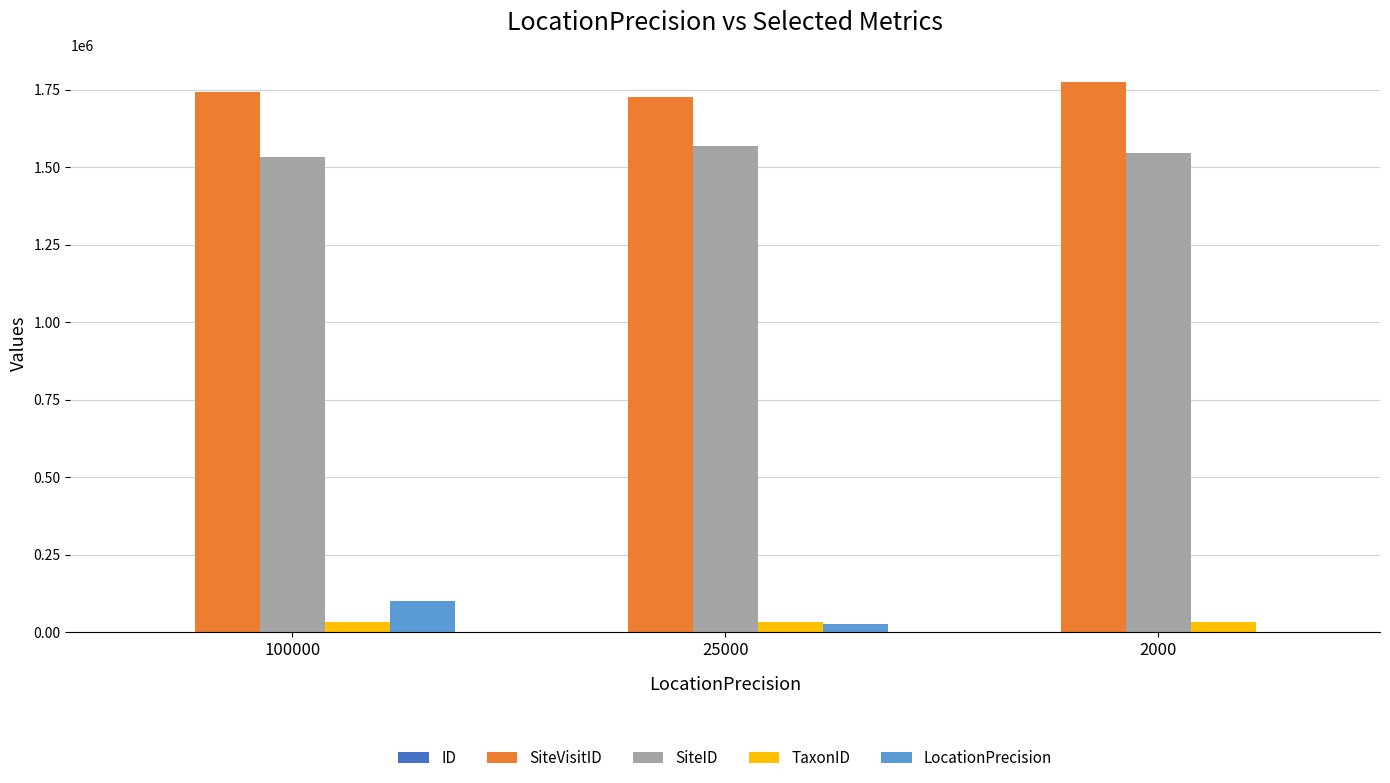

Which category has the highest value in the LocationPrecision series?

100000